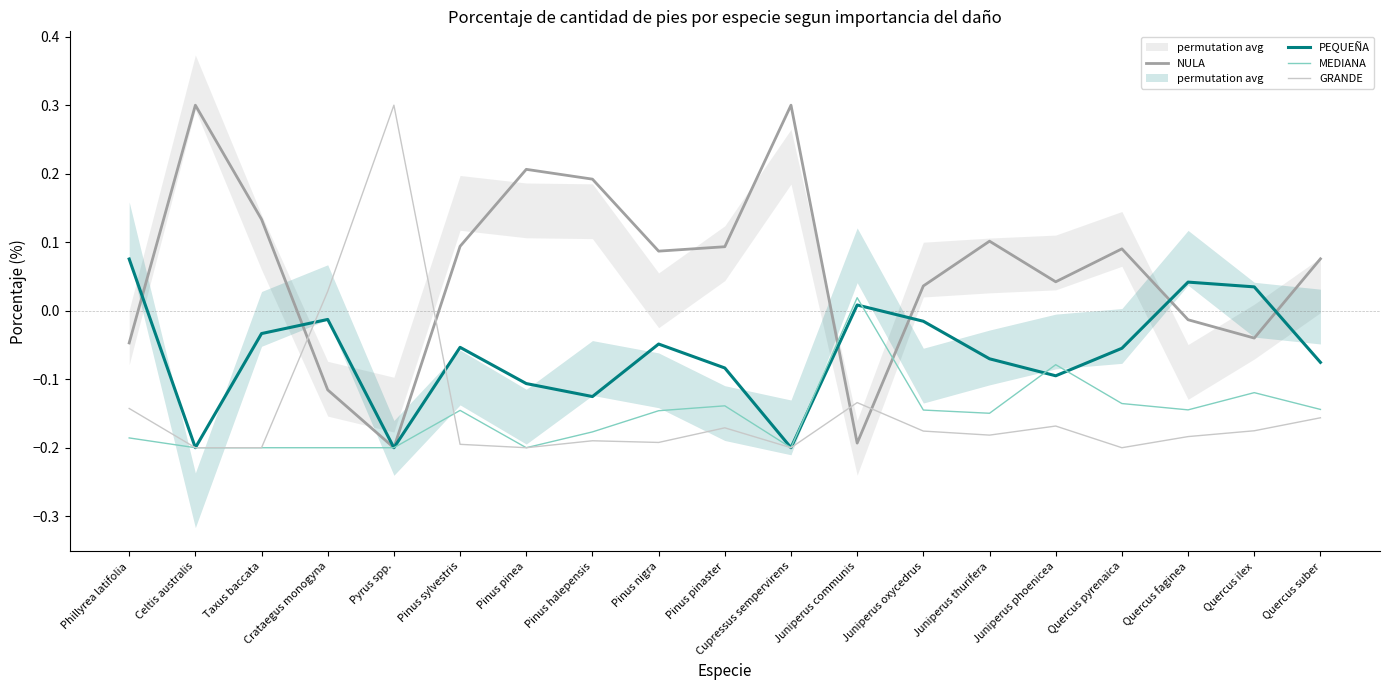

Is the value of MEDIANA at Cupressus sempervirens greater than the value of PEQUEÑA at Juniperus phoenicea?

No